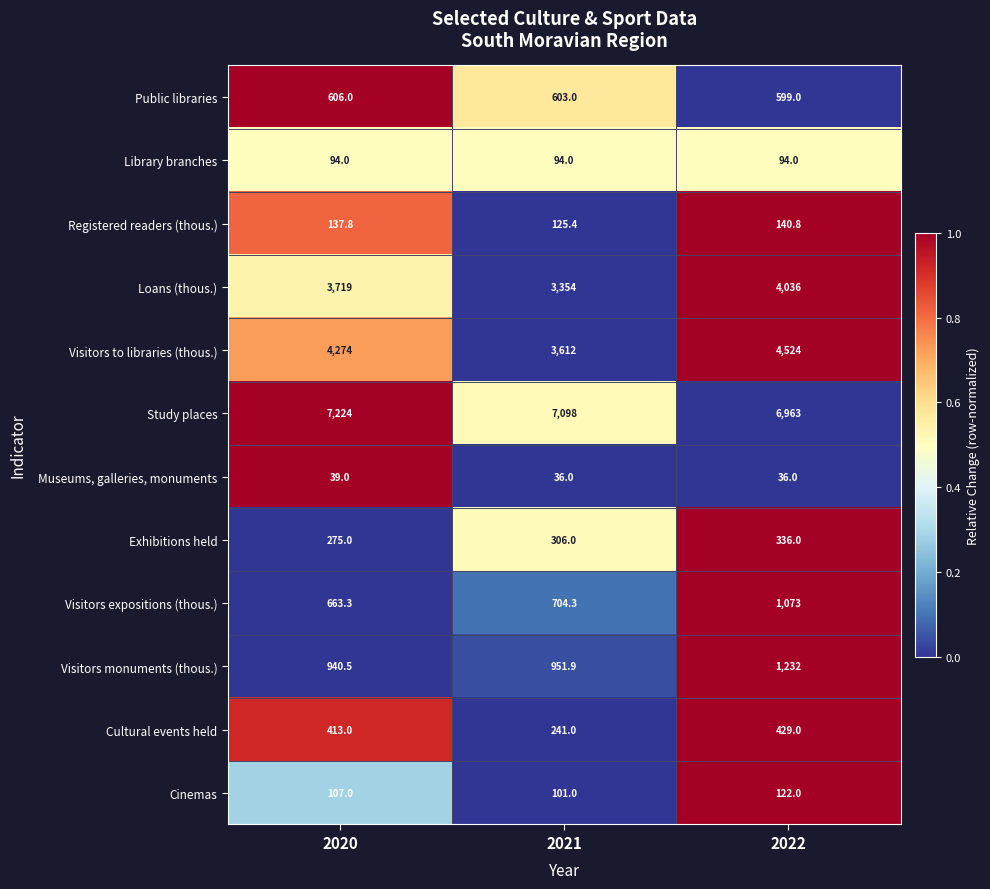

True or false: Visitors to libraries (thous.) has a value of 3612.0 at 2021.

True